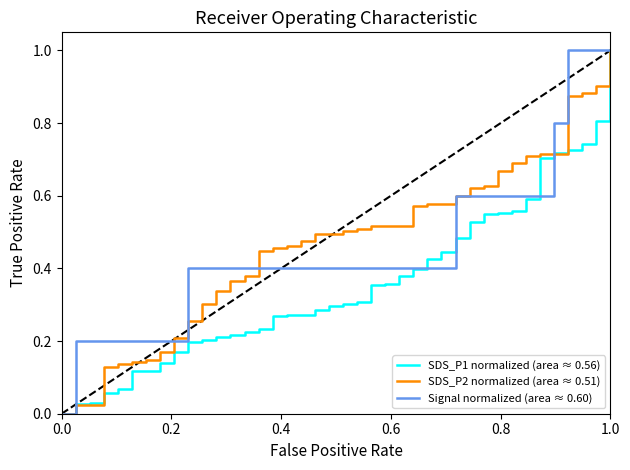

What is the highest value of the SDS_P2 normalized (area ≈ 0.51) series?

1.0